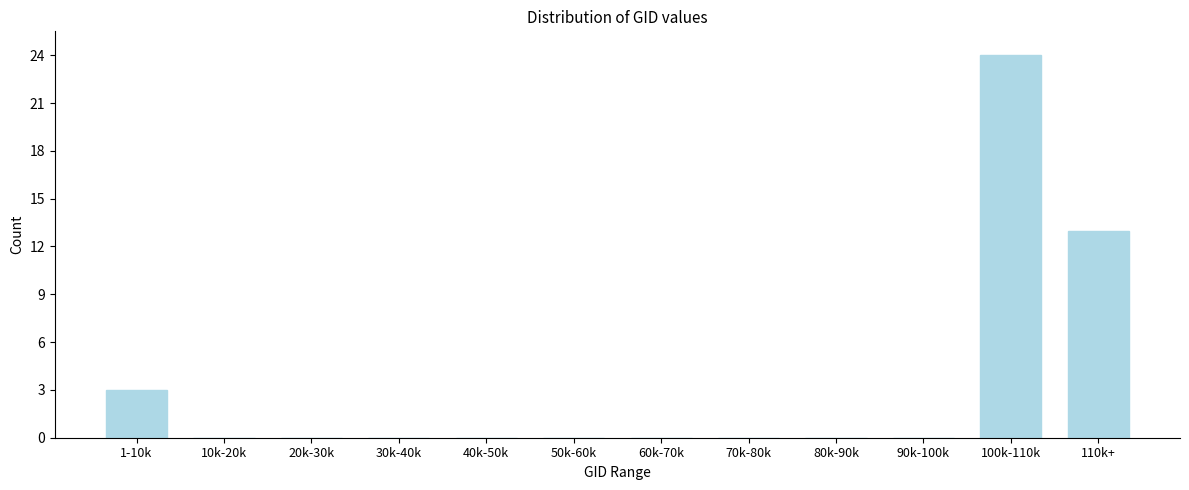

Reading left to right, extract all data points from this chart.

1-10k=3	10k-20k=0	20k-30k=0	30k-40k=0	40k-50k=0	50k-60k=0	60k-70k=0	70k-80k=0	80k-90k=0	90k-100k=0	100k-110k=24	110k+=13